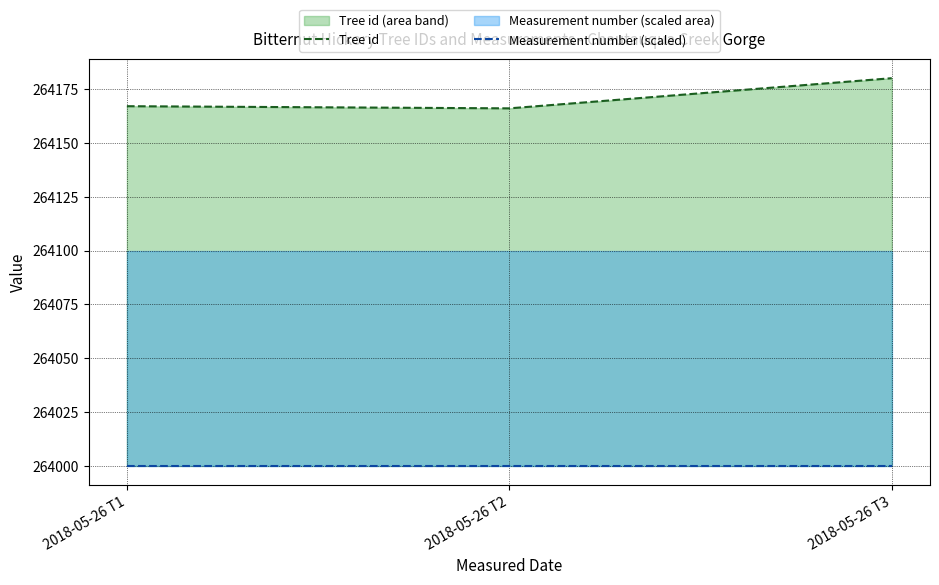

What is the highest value of the Measurement number (scaled) series?

264000